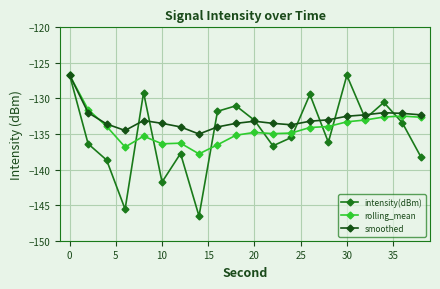

True or false: smoothed has more than 2 interior local peaks.

True